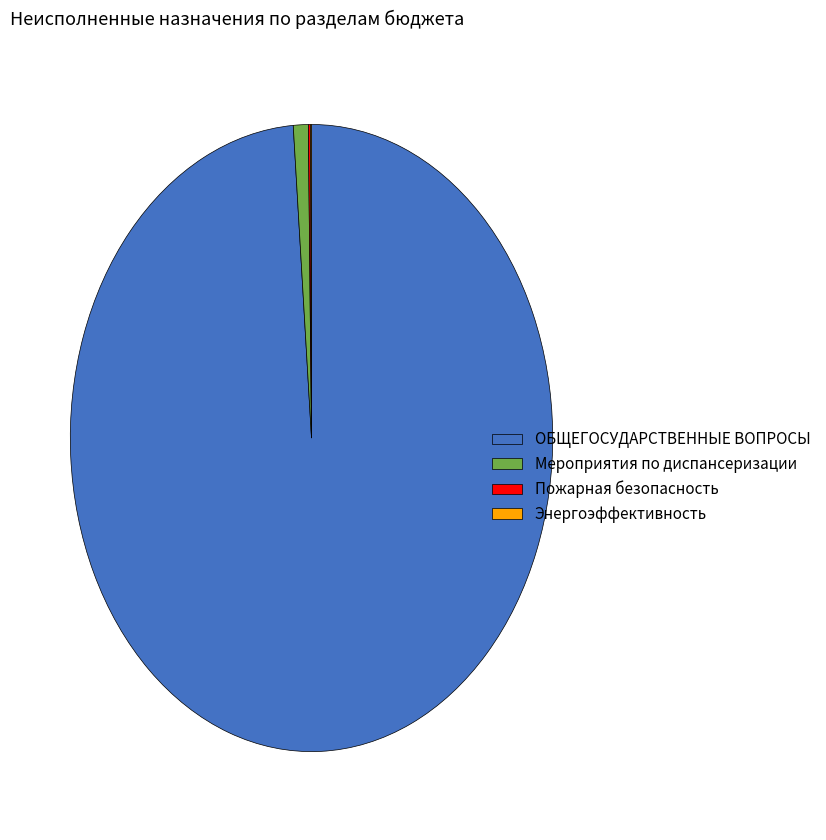

Does any single category account for the majority?

Yes